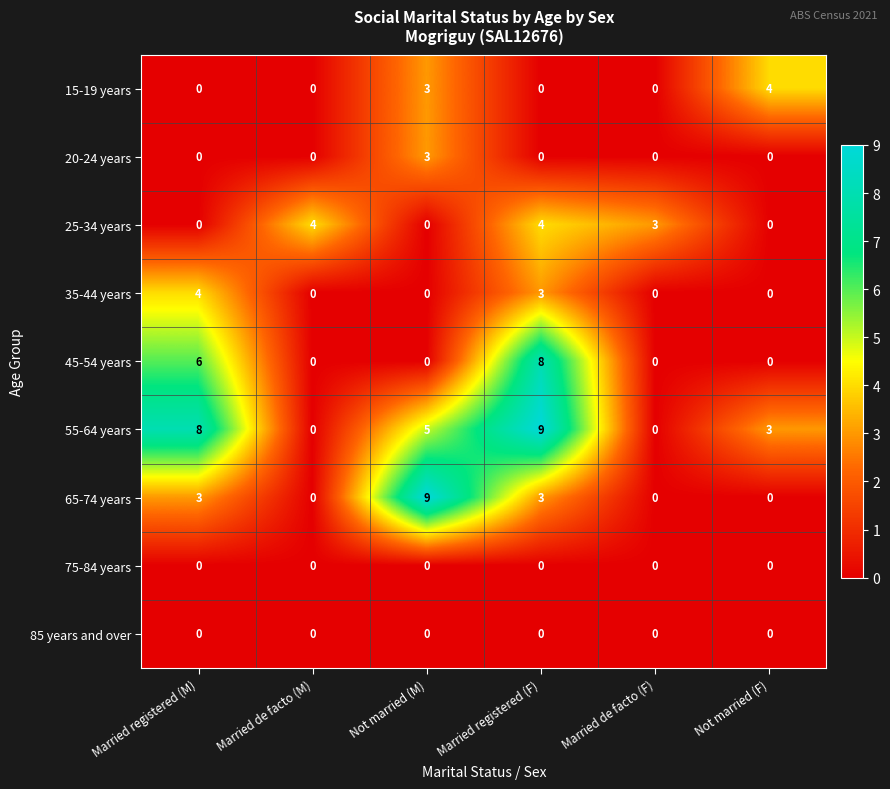

How many 45-54 years values are between 0 and 6?

5